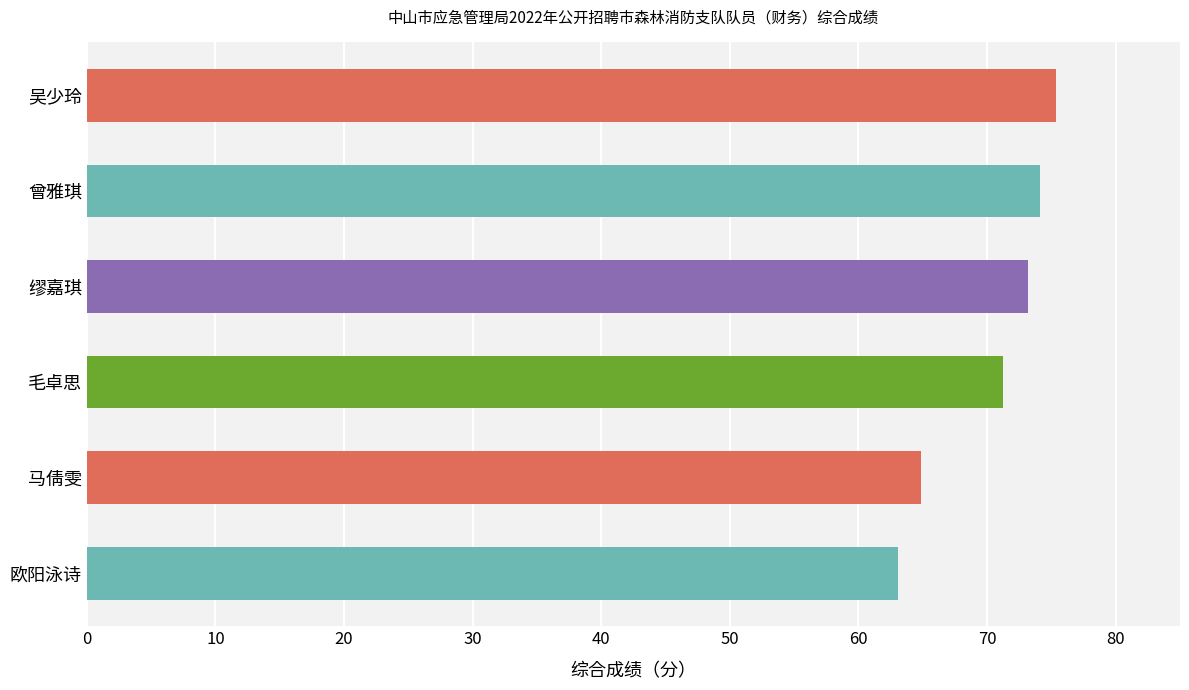

Rank the categories by value from highest to lowest.

吴少玲, 曾雅琪, 缪嘉琪, 毛卓思, 马倩雯, 欧阳泳诗